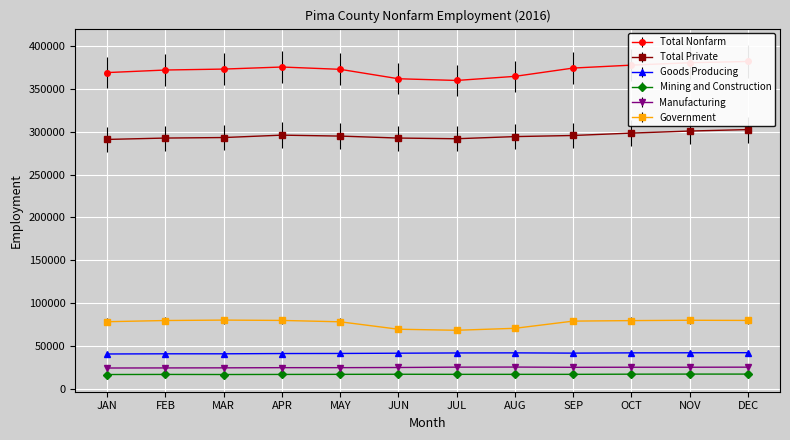

What is the label of the 12th point from the left?

DEC